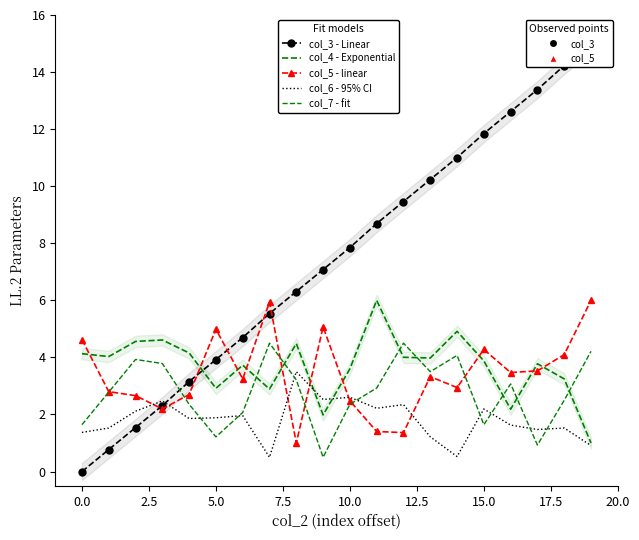

At which category is the sum across all series the highest?

19